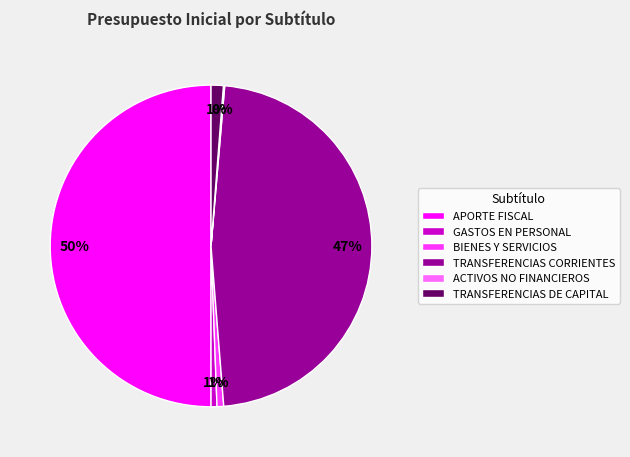

Is the sum of GASTOS EN PERSONAL and APORTE FISCAL greater than half?

Yes